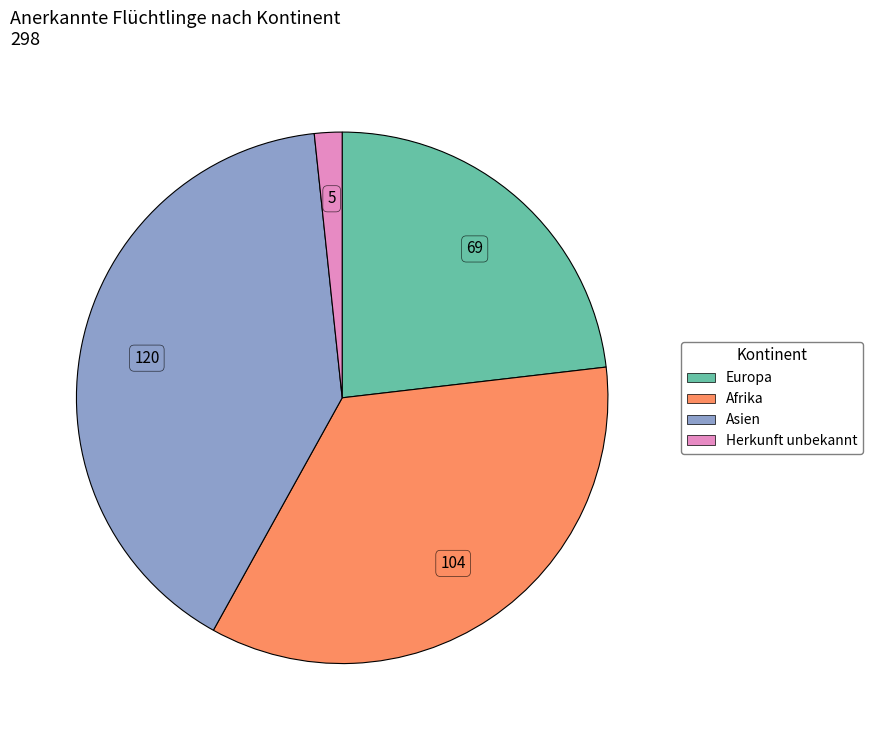

Does Herkunft unbekannt account for over 50% of the chart?

No